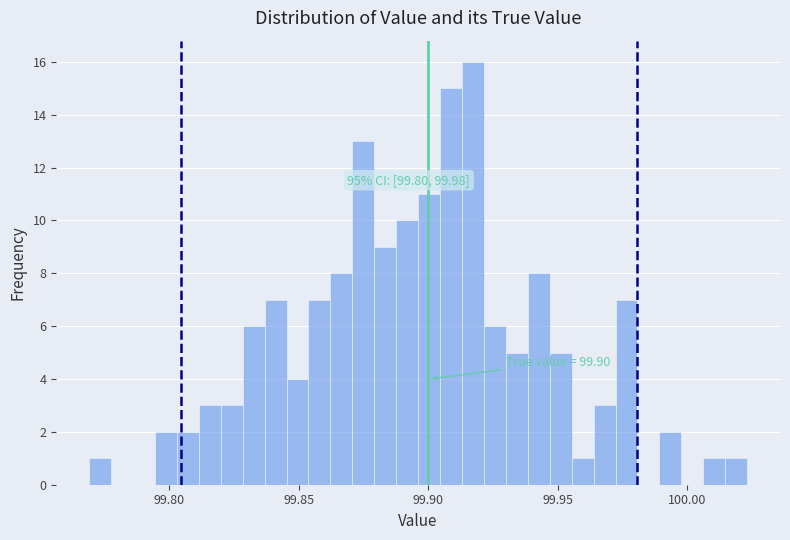

Around what value on the x-axis is the tallest bar? Give the approximate position of its centre, as read against the axis.

99.915